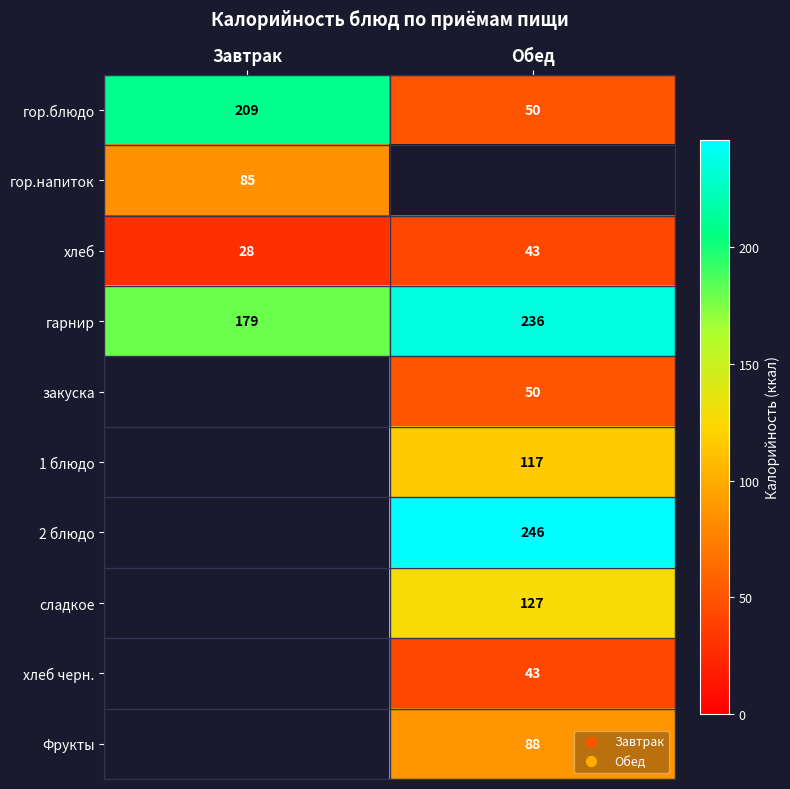

List the labels in order of хлеб value, largest first.

Обед, Завтрак